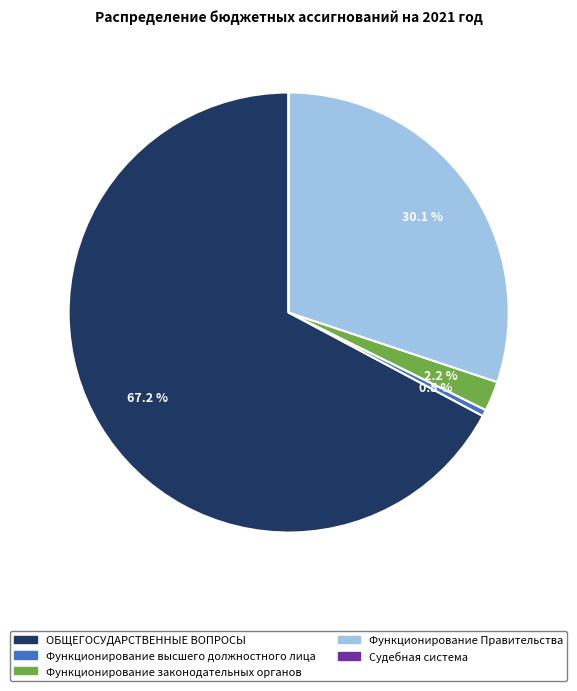

The ОБЩЕГОСУДАРСТВЕННЫЕ ВОПРОСЫ slice represents 56% of the pie. True or false?

False